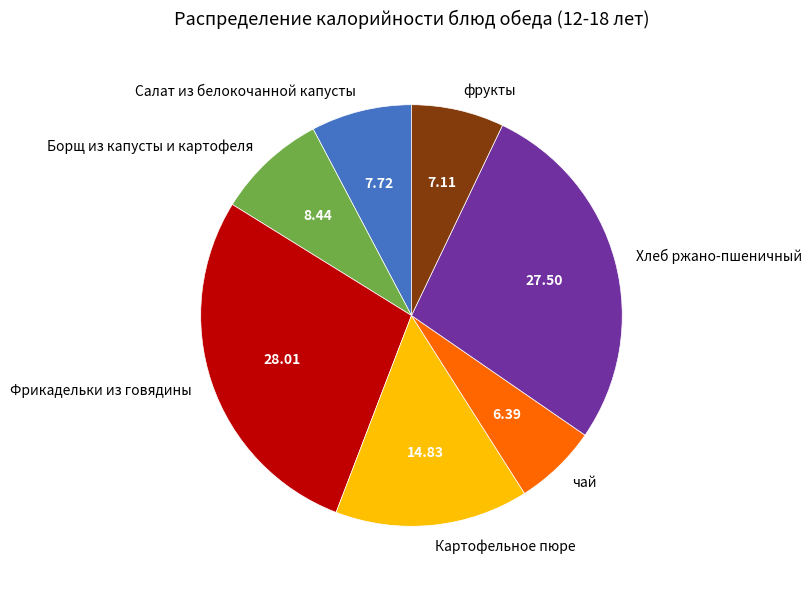

Which has a higher value, Борщ из капусты и картофеля or Фрикадельки из говядины?

Фрикадельки из говядины